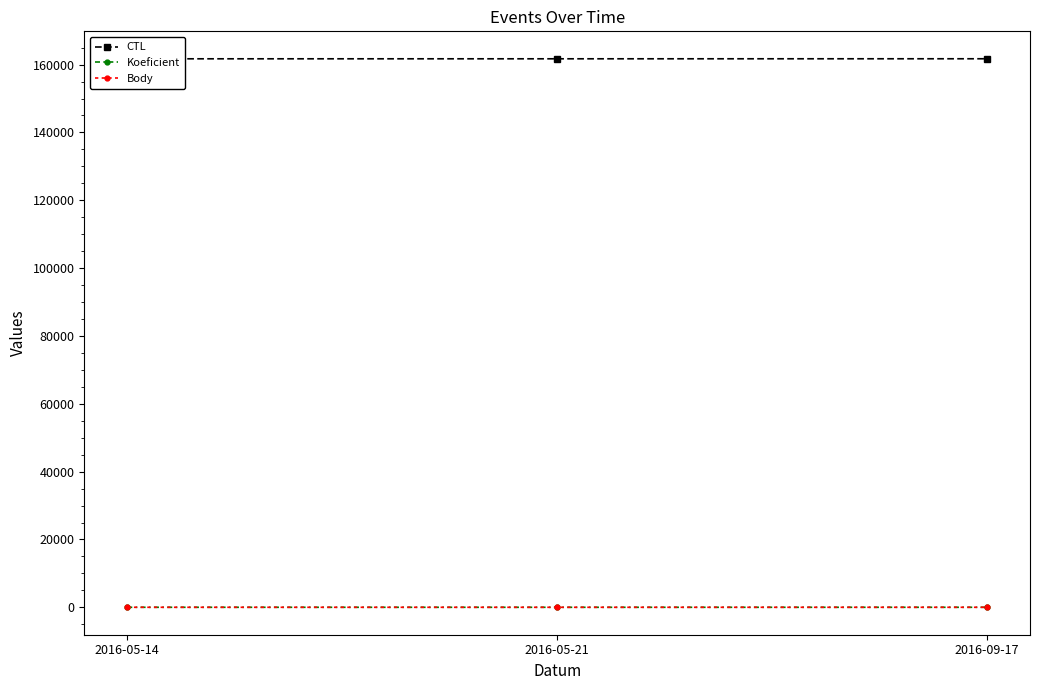

Is it true that Body equals 4 at 2016-05-21?

True